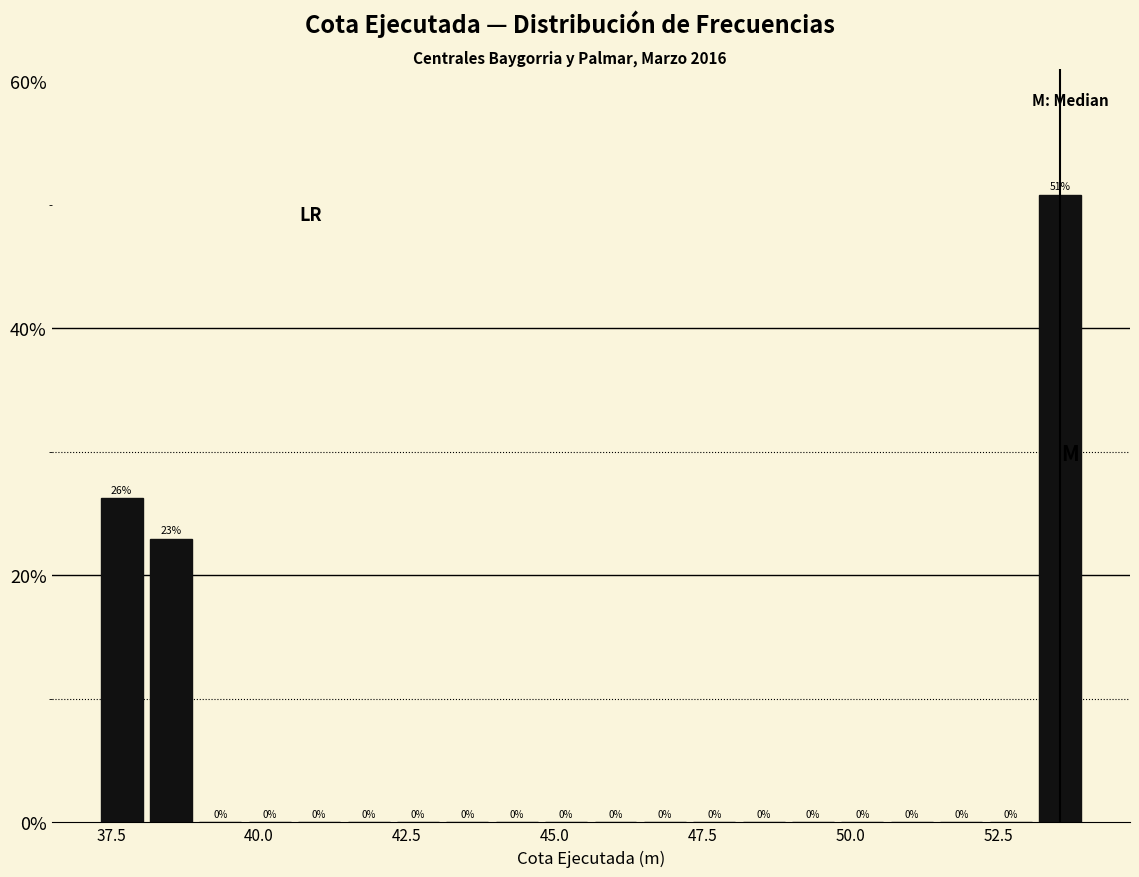

Read against the x-axis, roughly where is the centre of the tallest bar?

53.5